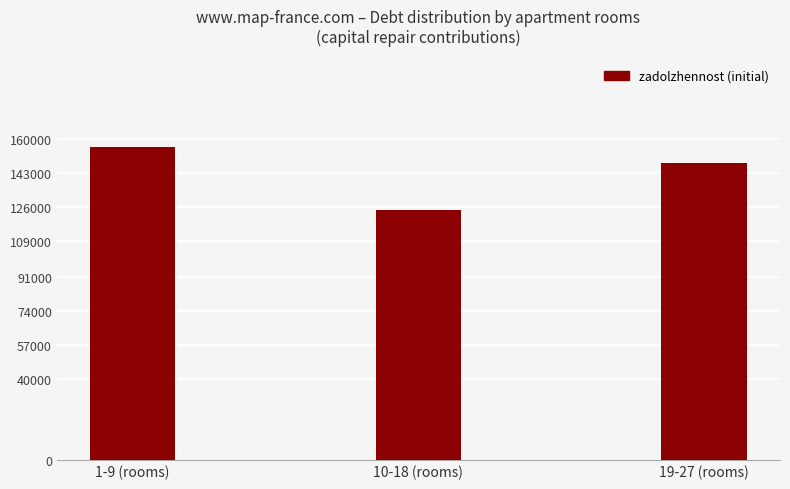

List the labels in order of value, smallest first.

10-18 (rooms), 19-27 (rooms), 1-9 (rooms)